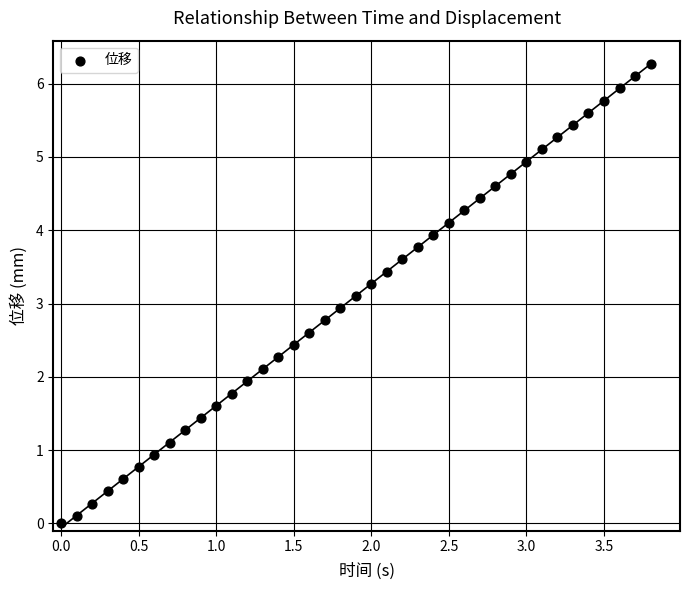

What is the range of X values (max minus min)?

3.8